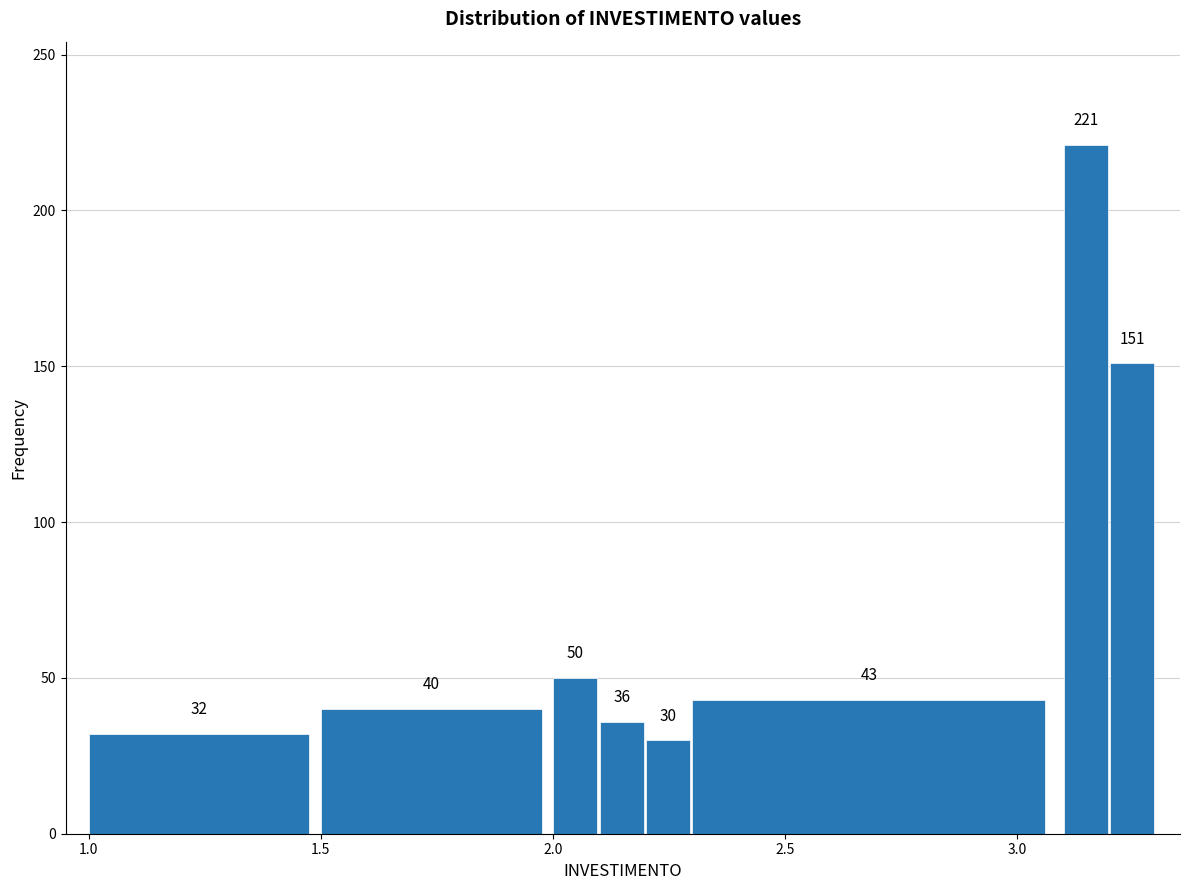

Read against the x-axis, roughly where is the centre of the tallest bar?

3.15